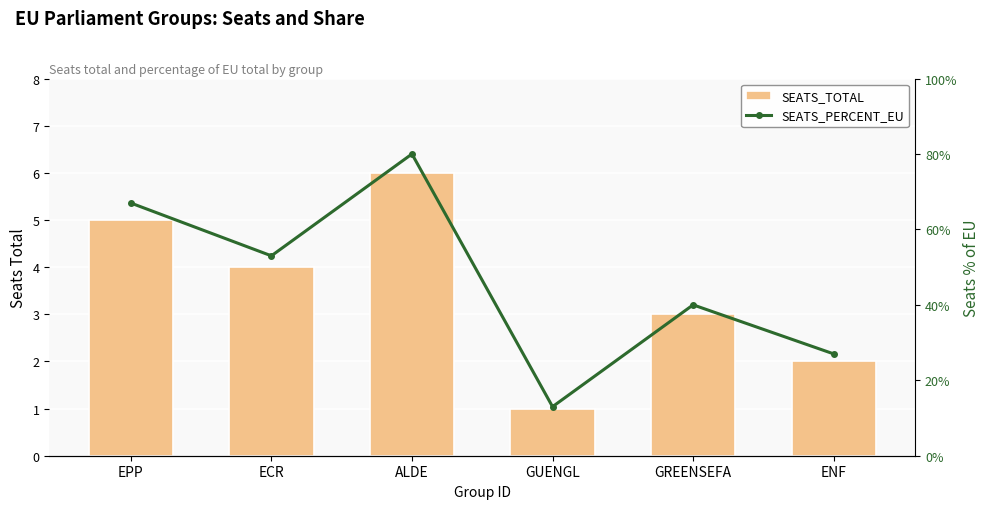

What is the label of the 6th bar from the left?

ENF